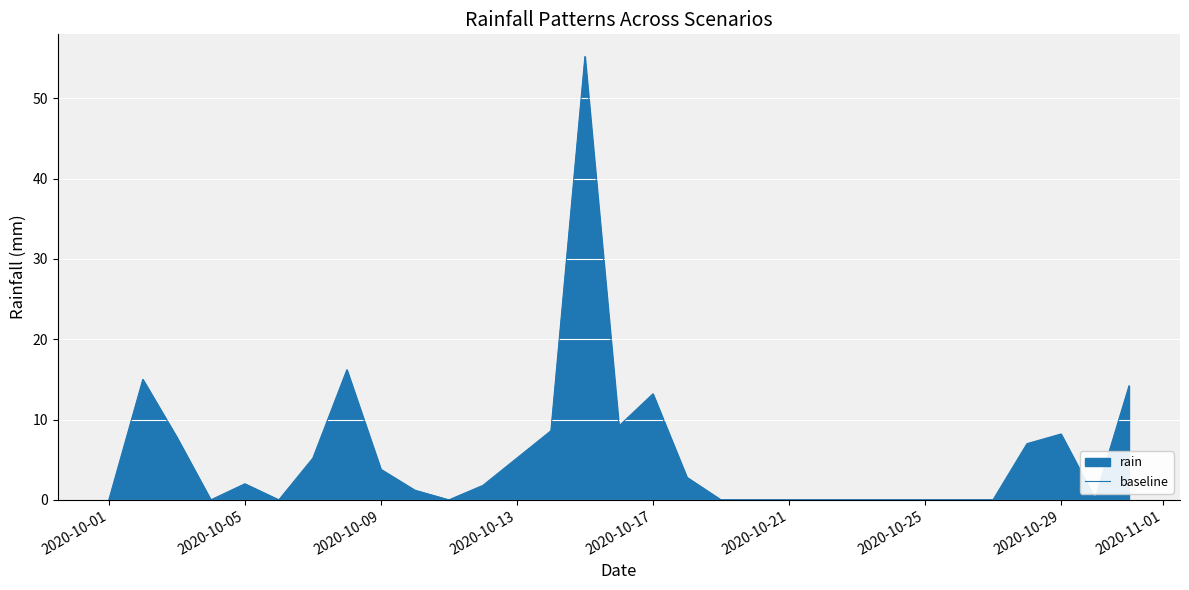

What is the maximum value shown in the chart?

55.2